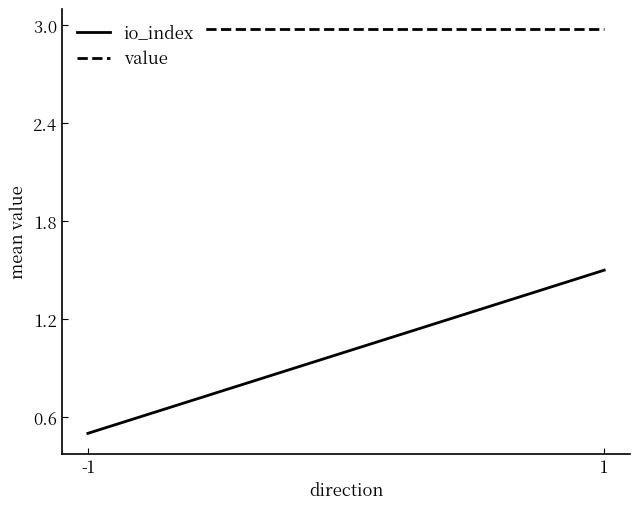

True or false: io_index has a value of 0.5 at -1.

True